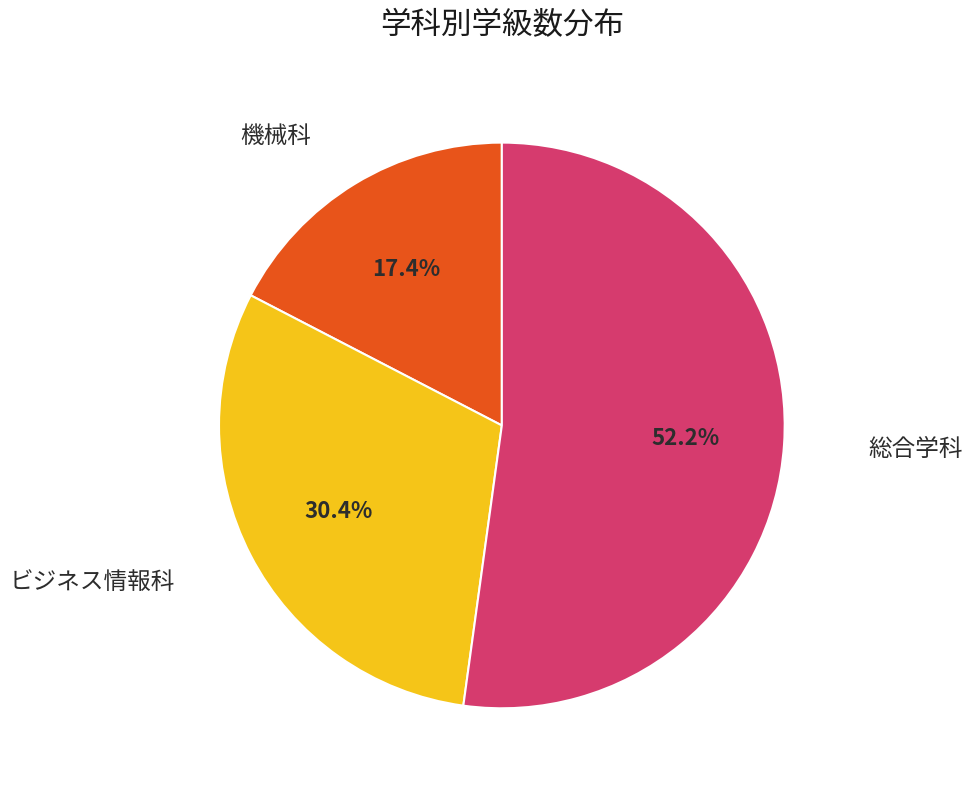

Is there any slice that represents more than half of the pie?

Yes